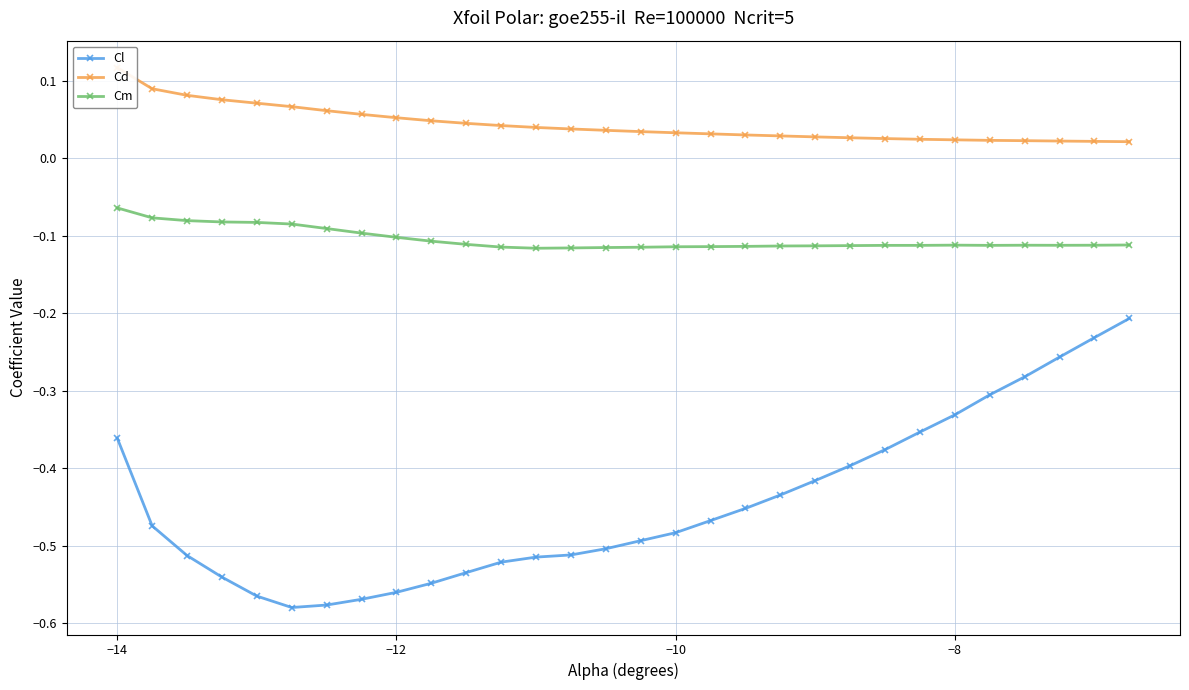

Where is Cm nearest to the value 0?

−14